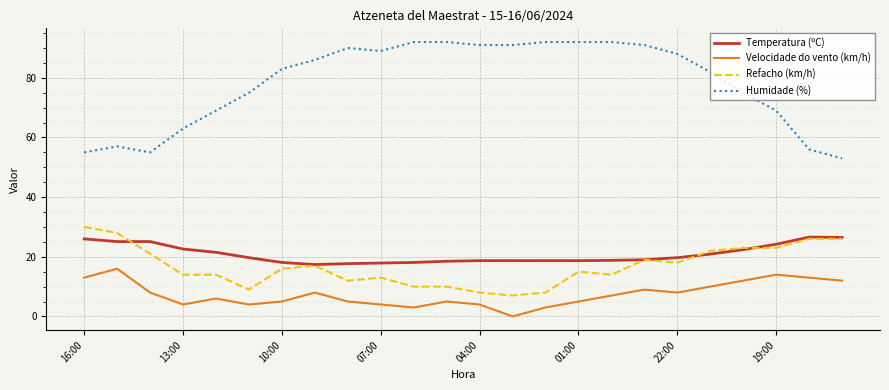

True or false: Temperatura (ºC) and Velocidade do vento (km/h) intersect in this chart.

False